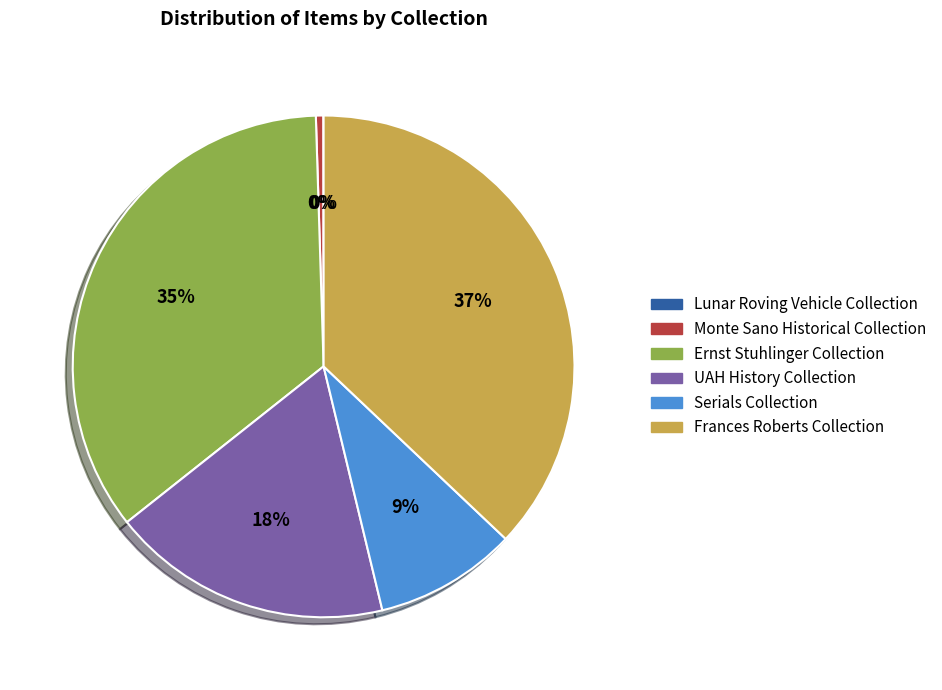

Does any single category account for the majority?

No